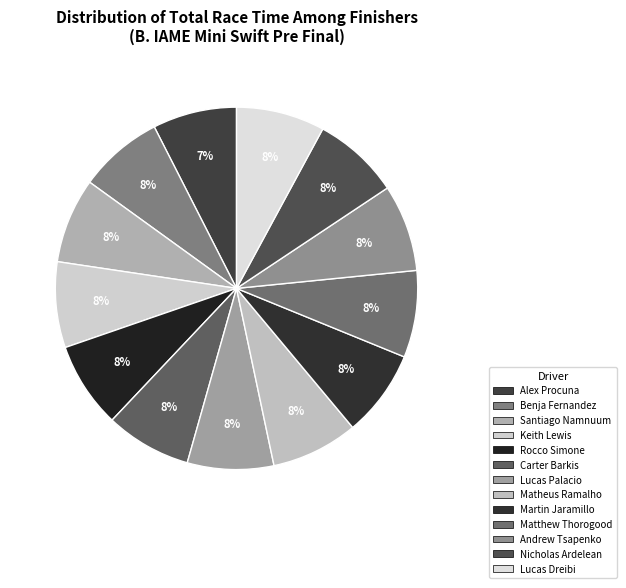

How many slices are in this pie chart?

13